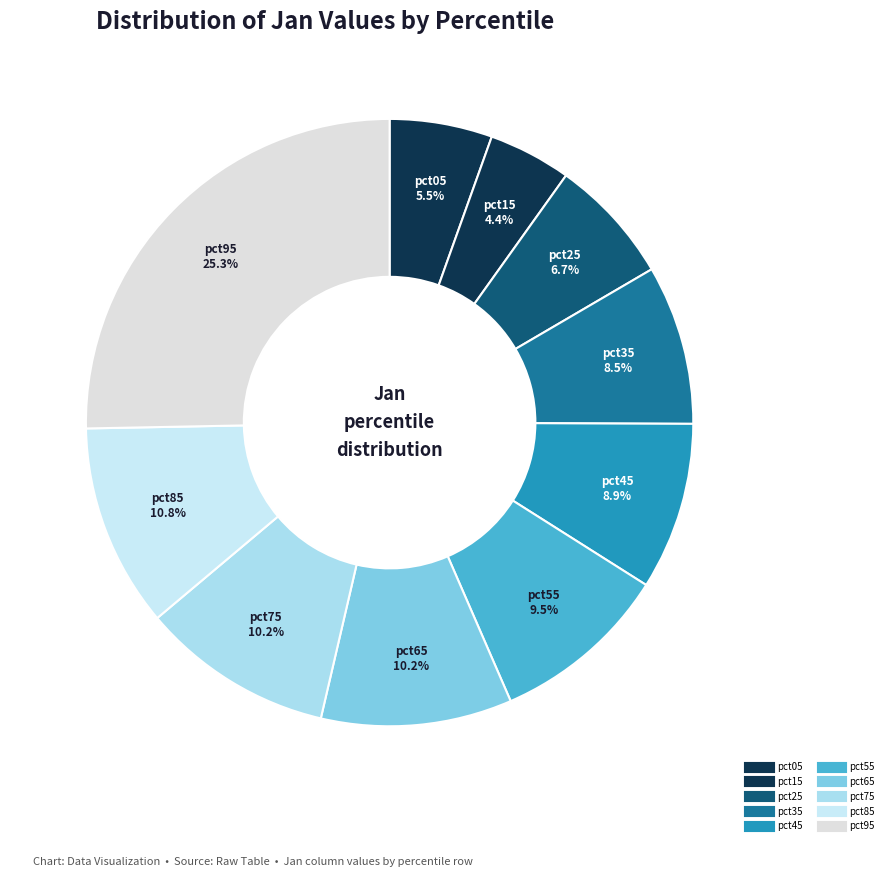

Do pct65 and pct25 together represent more than half of the pie?

No